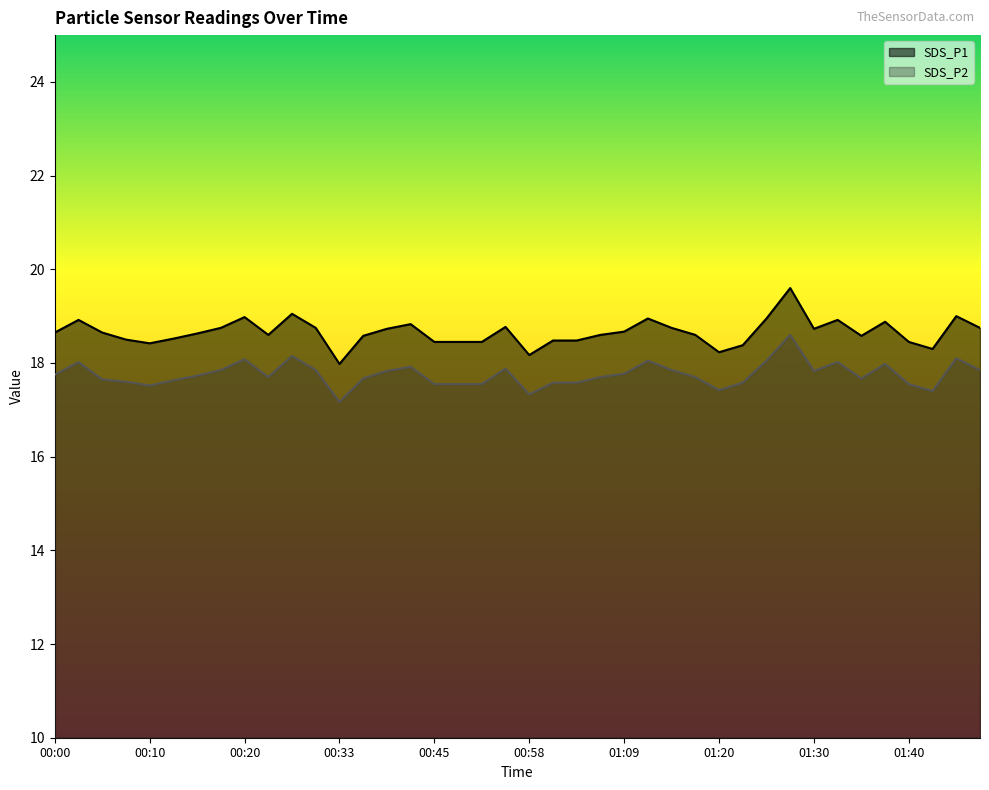

At which label is SDS_P2 closest to 17?

00:33